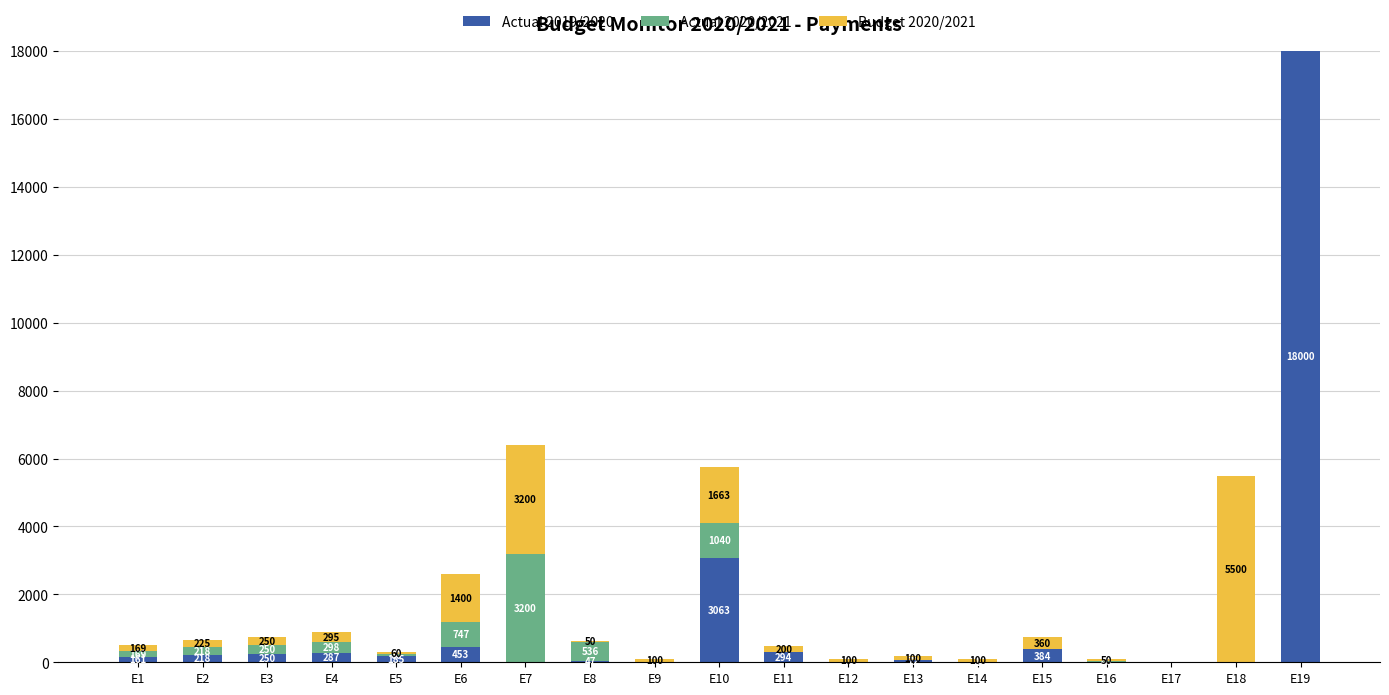

Is it true that Actual 2019/2020 equals 0.0 at E16?

True